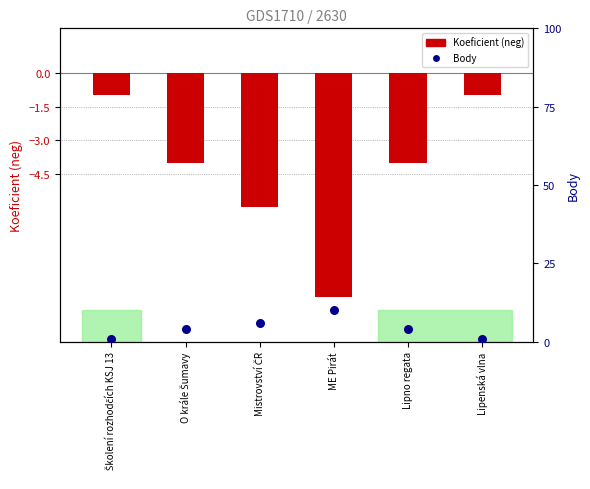

Is the value of Body at Školení rozhodčích KSJ 13 greater than the value of Koeficient (neg) at Mistrovství ČR?

Yes